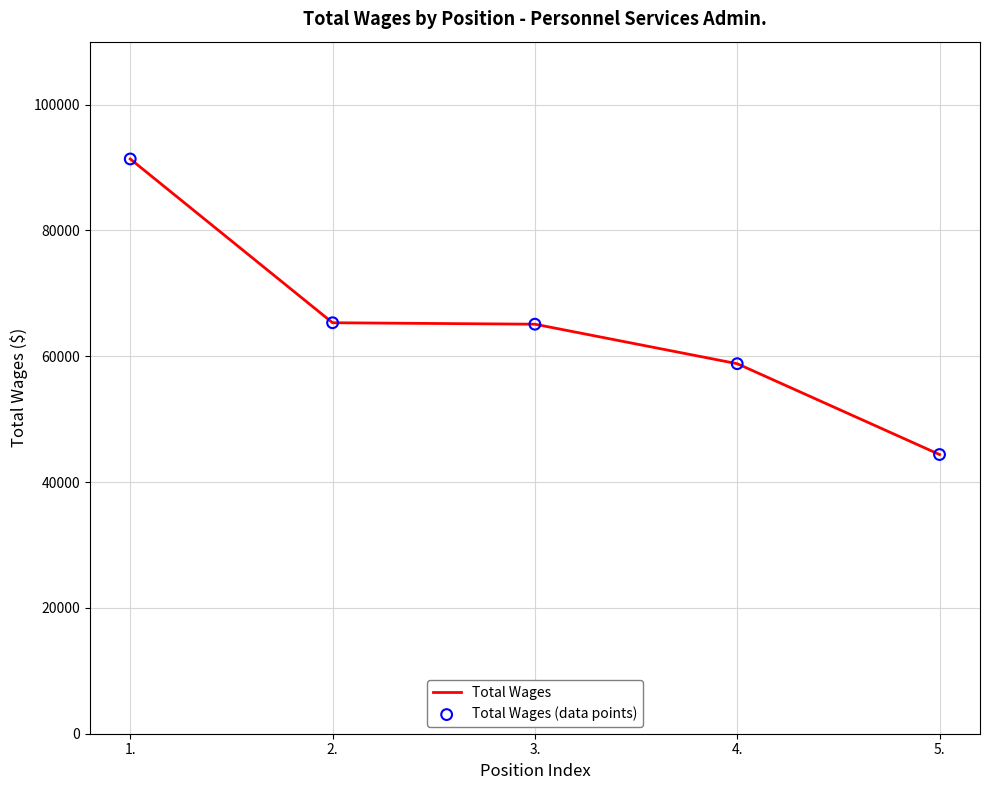

What is the maximum value shown in the chart?

91356